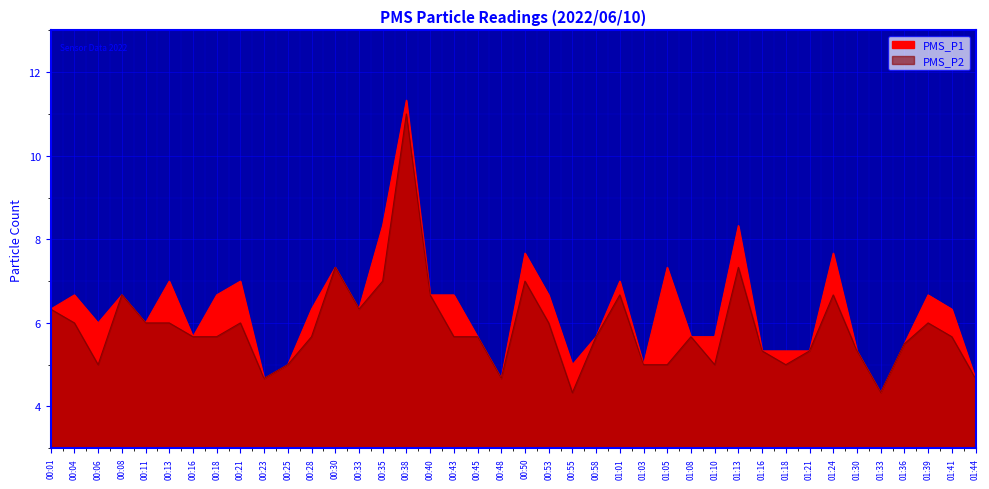

Is the value of PMS_P2 at 00:43 greater than the value of PMS_P1 at 00:38?

No